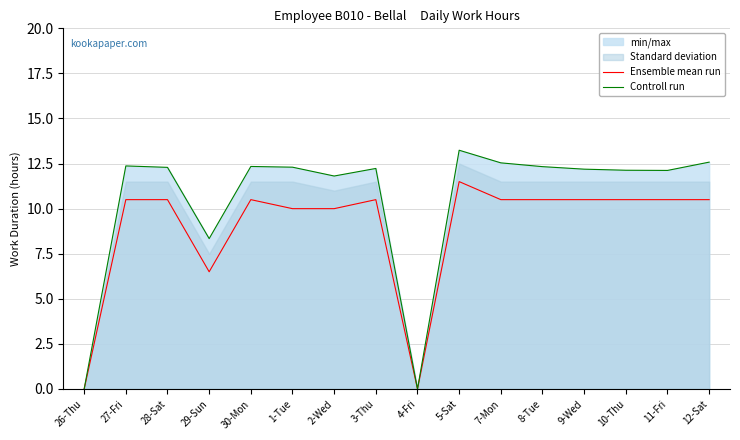

What is the average value of the Ensemble mean run series?

8.9